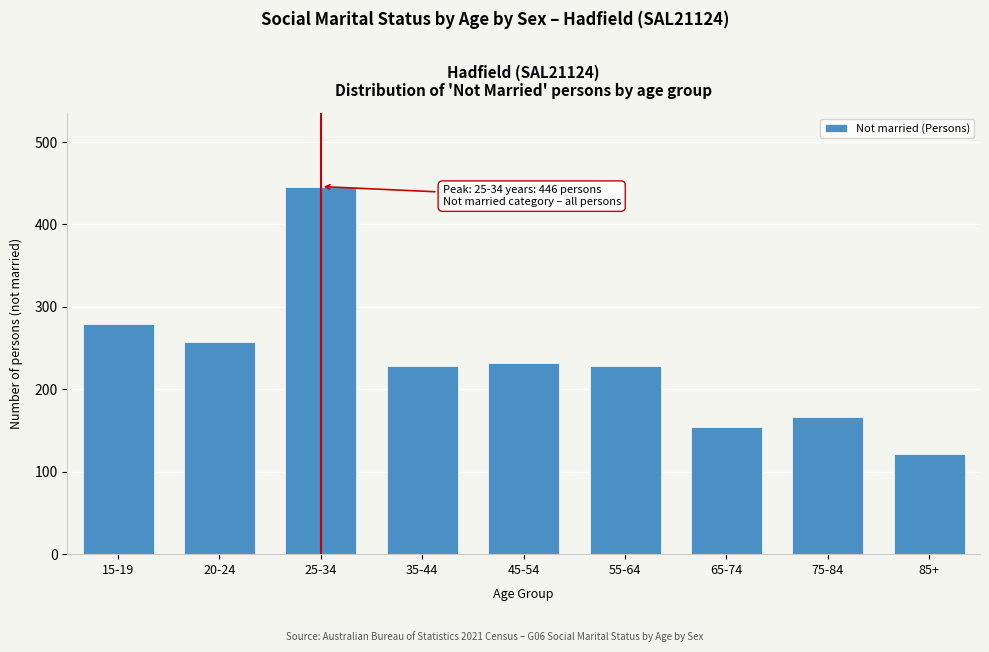

Reading right to left, what are all the values shown in this chart?

121	166	154	228	232	228	446	257	279